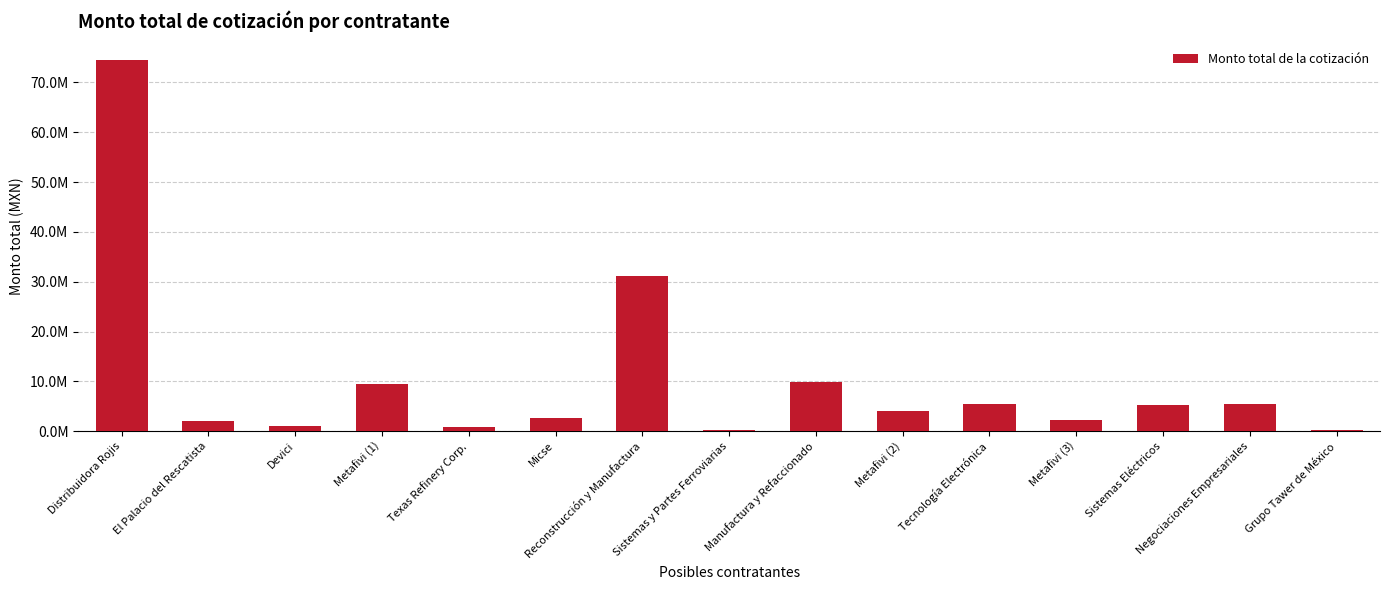

Are the bars horizontal?

No